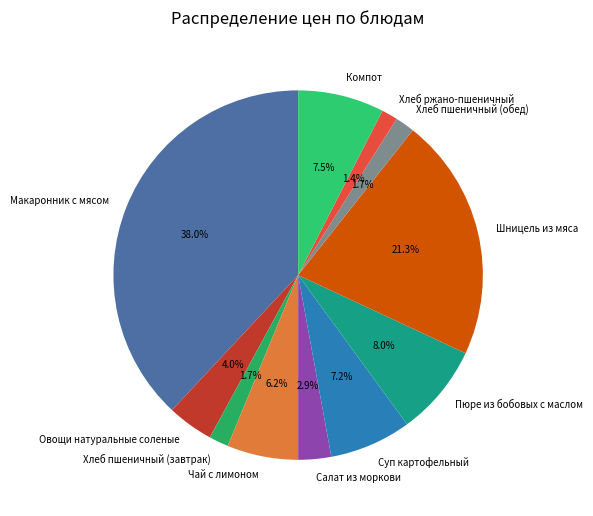

Which has a higher value, Шницель из мяса or Пюре из бобовых с маслом?

Шницель из мяса